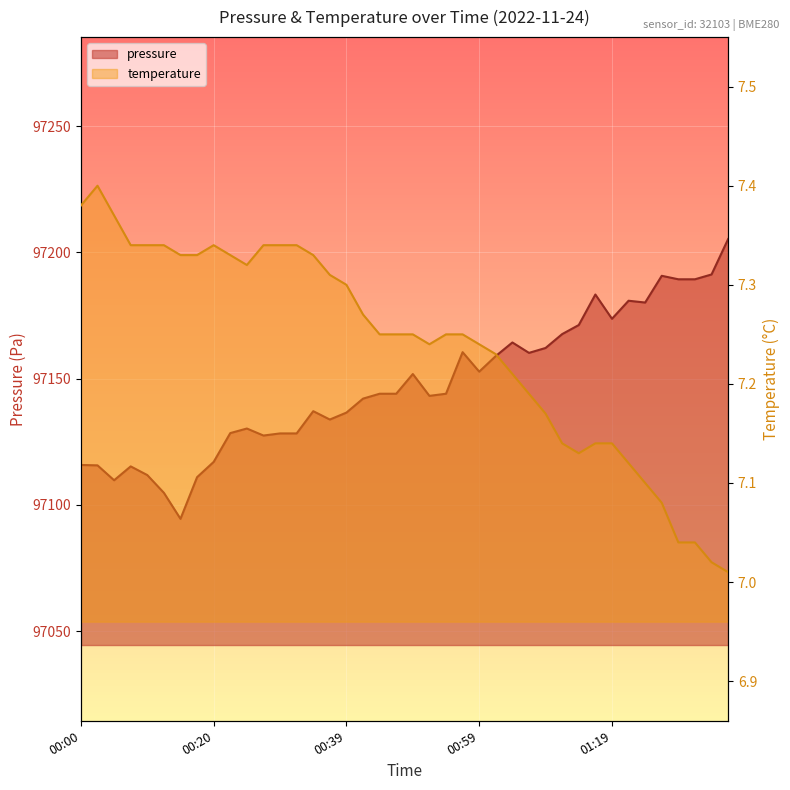

What value does the pressure series have at 00:27?

97127.4